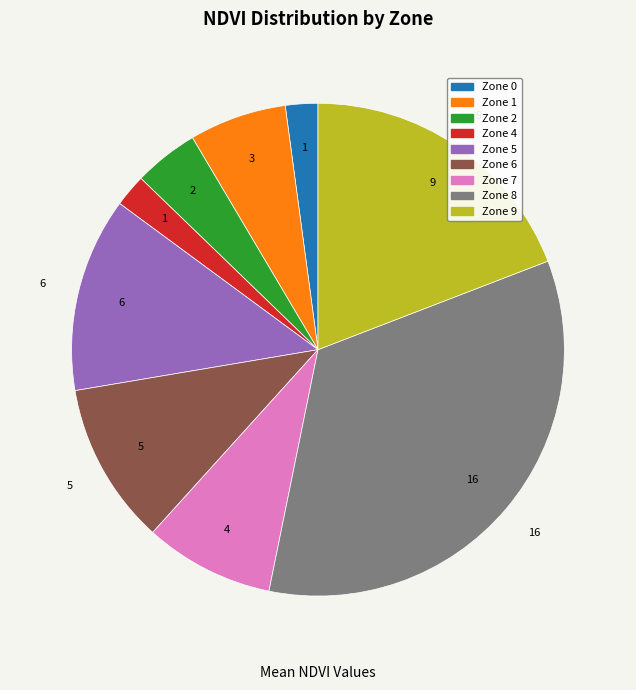

Is there any slice that represents more than half of the pie?

No